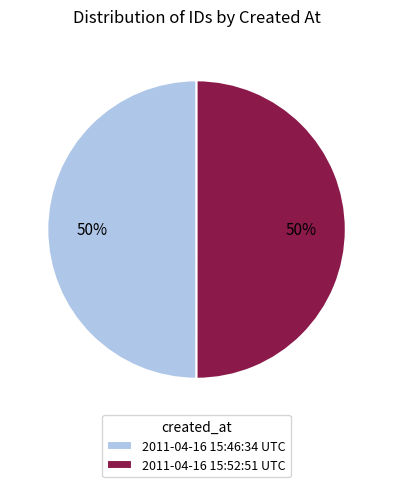

Combined, do 2011-04-16 15:46:34 UTC and 2011-04-16 15:52:51 UTC account for over 50%?

Yes